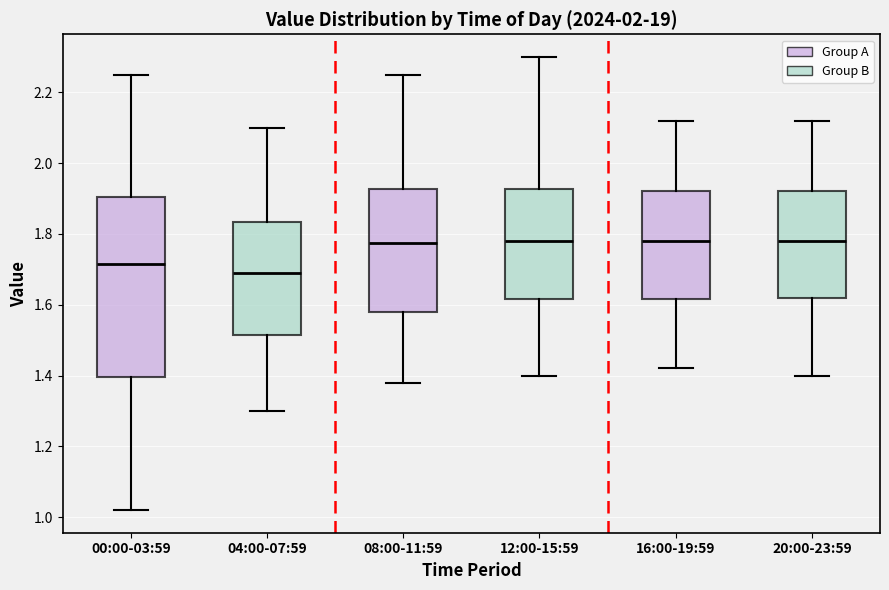

Where does the lower whisker of the box for 12:00-15:59 end on the y-axis? The values are not printed on the chart, so give them approximately, as read against the axis.

1.40